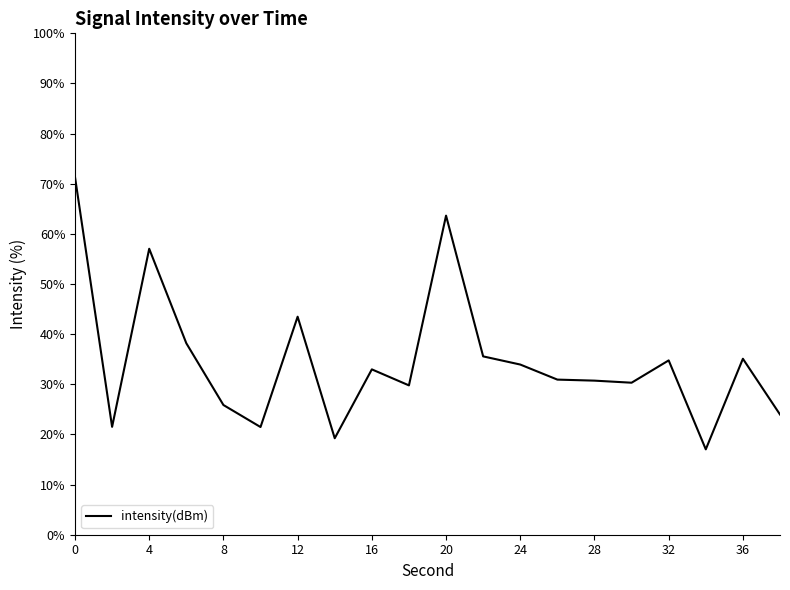

What is the greatest value displayed?

71.3